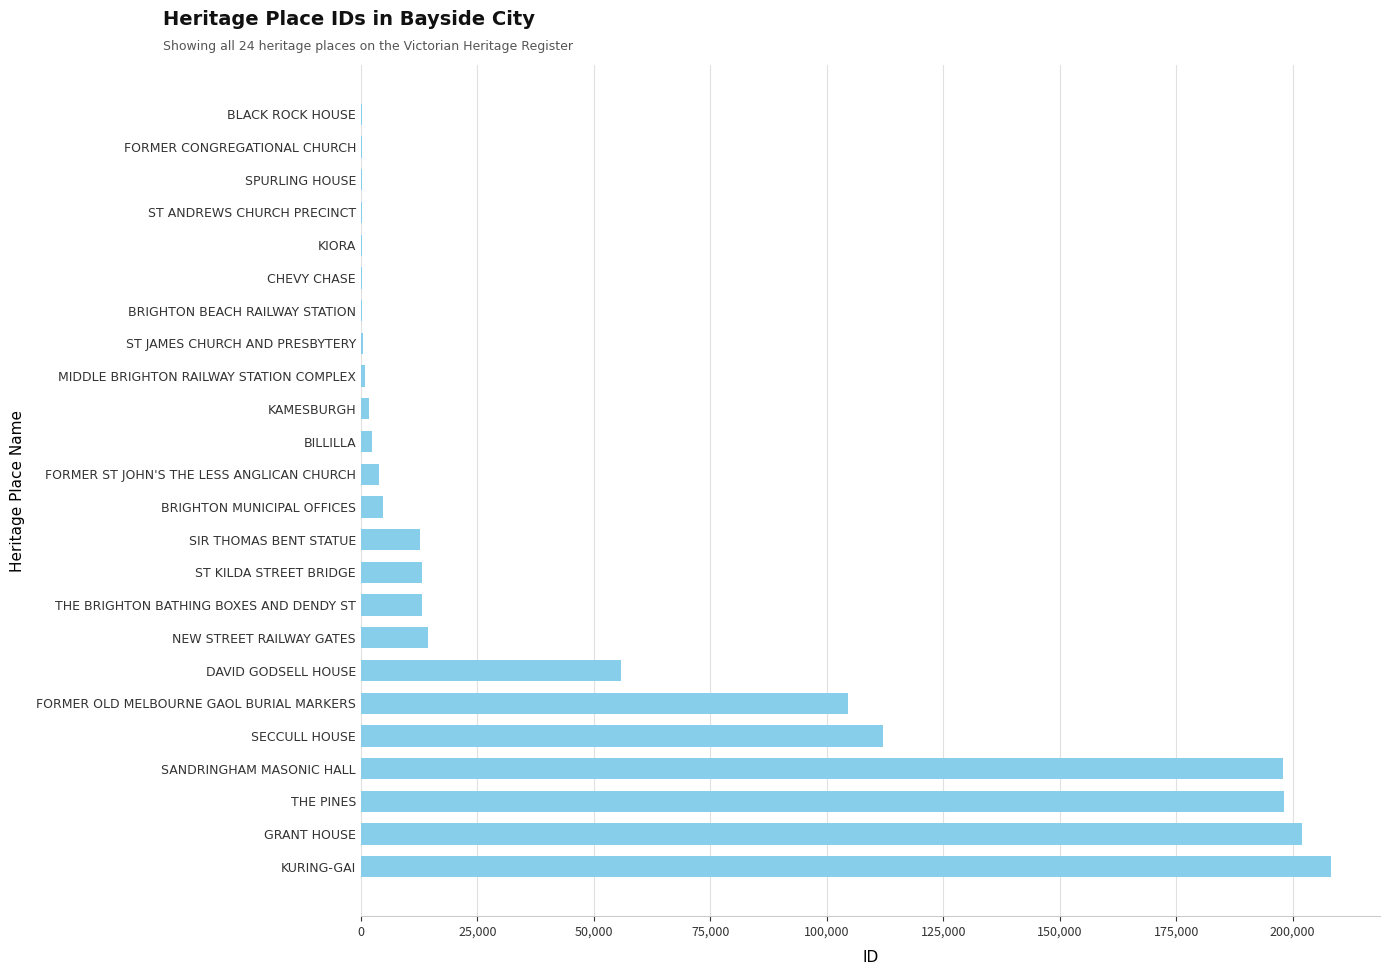

What is the sum of the values at THE BRIGHTON BATHING BOXES AND DENDY ST and SECCULL HOUSE?

125360